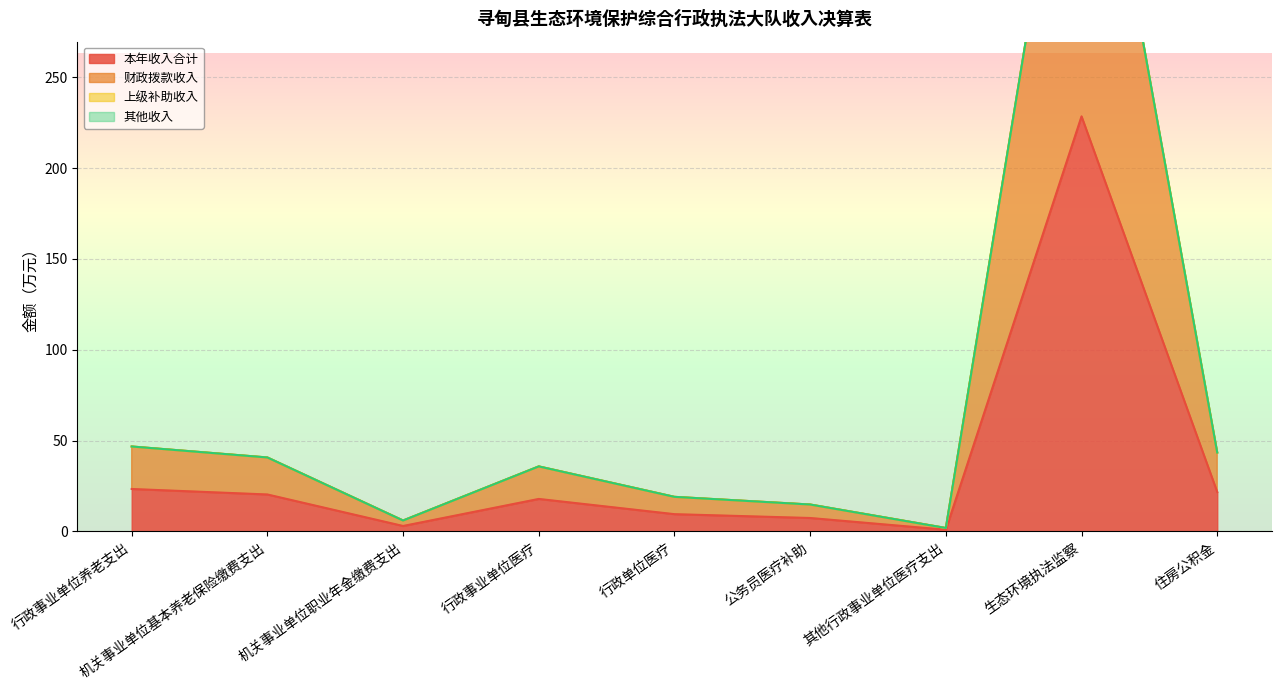

What is the maximum value for 本年收入合计?

228.5